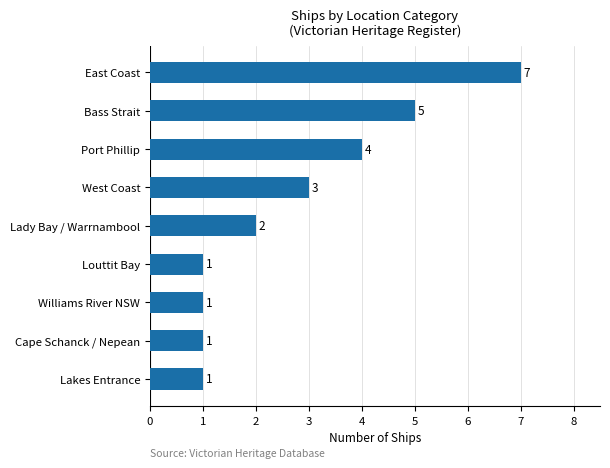

What is the ratio of the value at Port Phillip to the value at Lady Bay / Warrnambool?

2.0